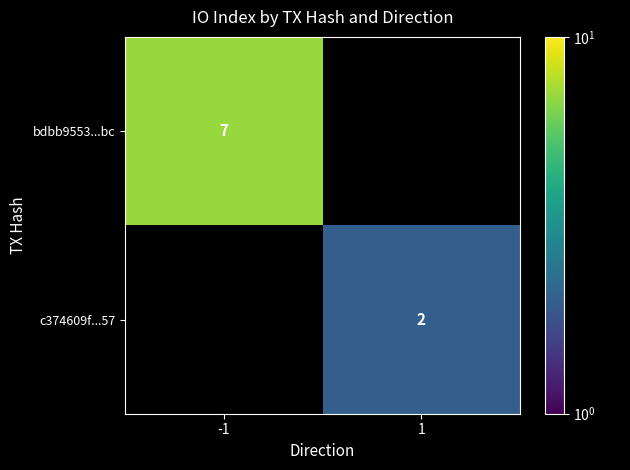

Is it true that c374609f...57 equals 2 at 1?

True